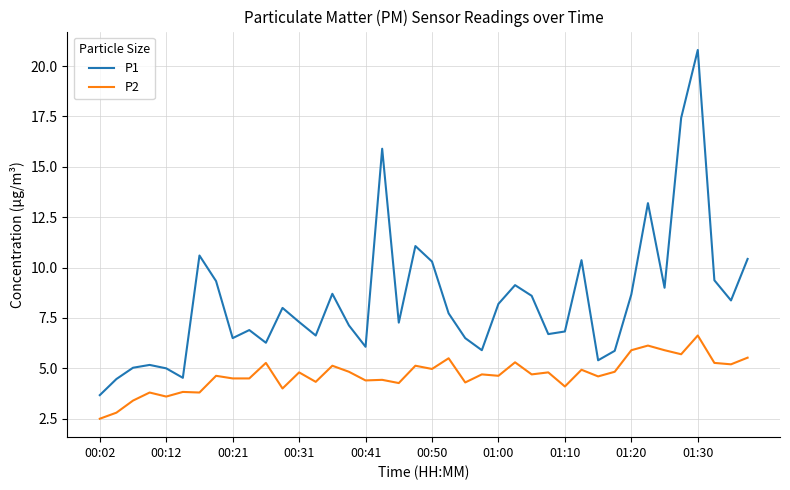

Which series has the largest total across all categories?

P1